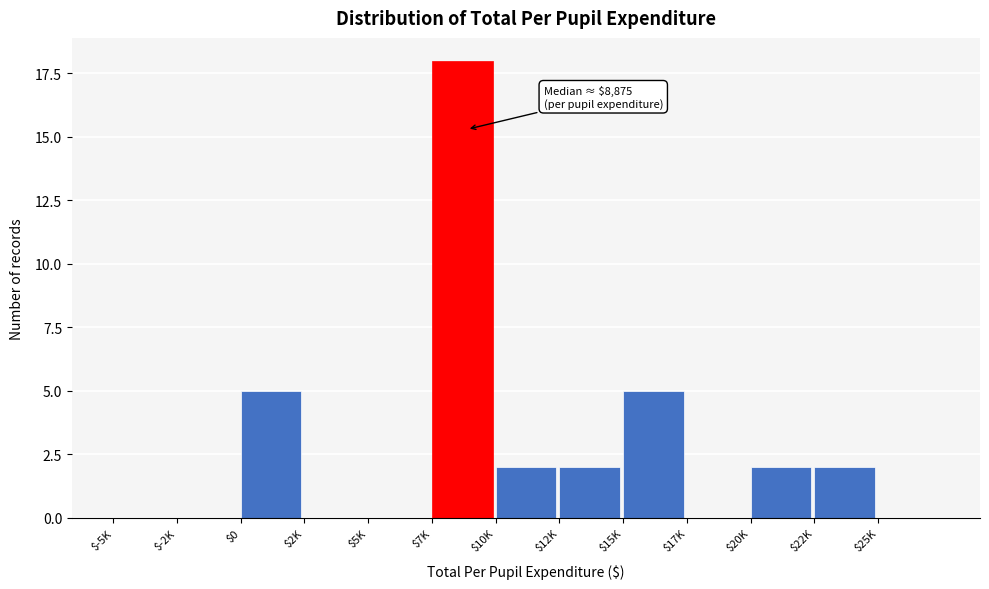

Which category has the highest value across all series?

$7K